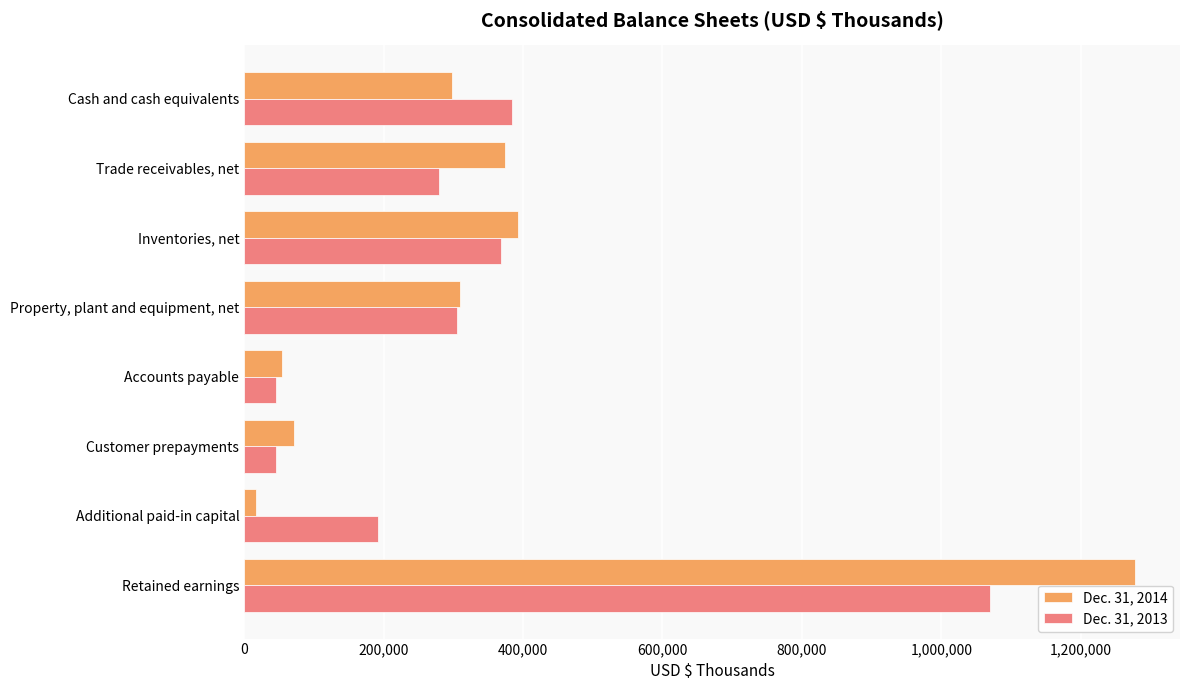

At which category does the chart reach its peak across all series?

Retained earnings